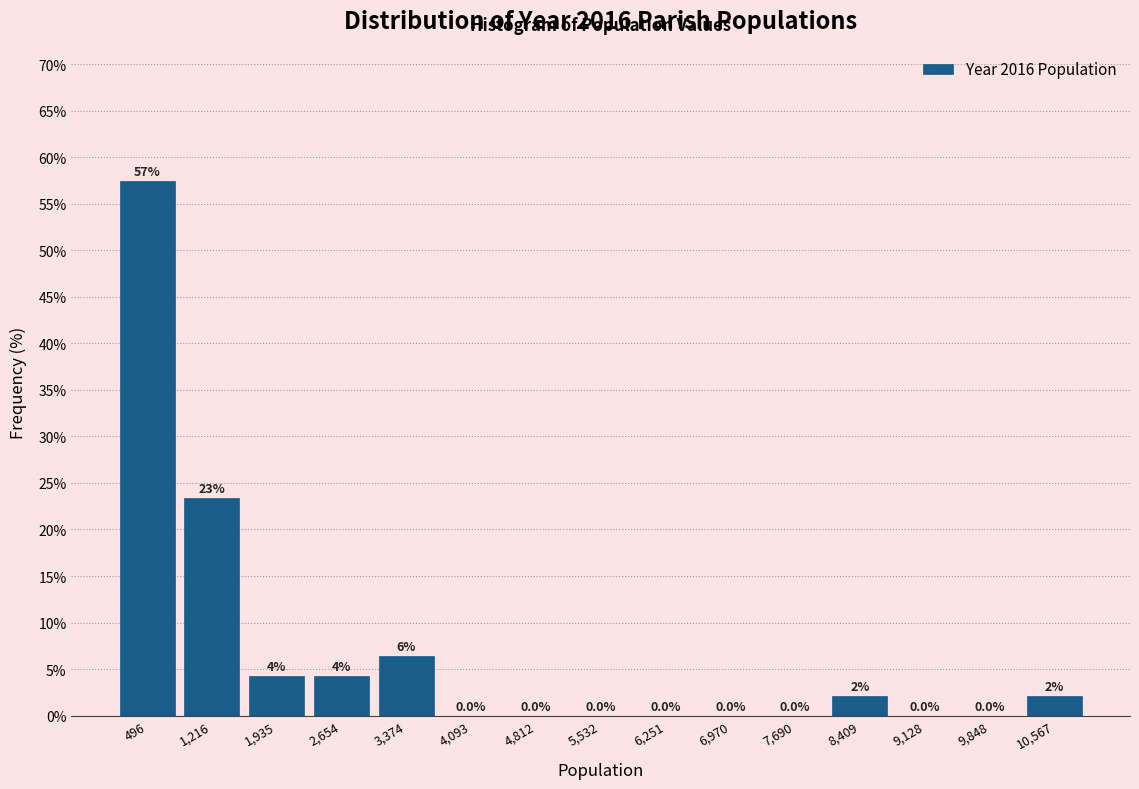

Over which range of the x-axis is the bar tallest?

100 to 900